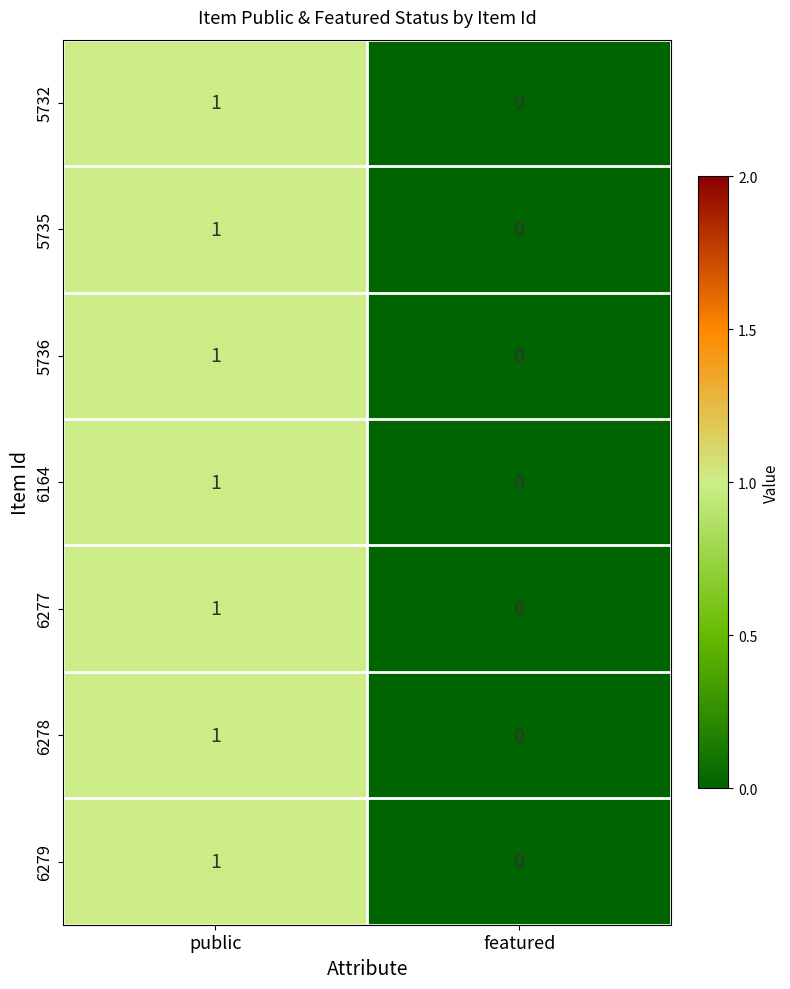

At which category does the chart reach its minimum across all series?

featured